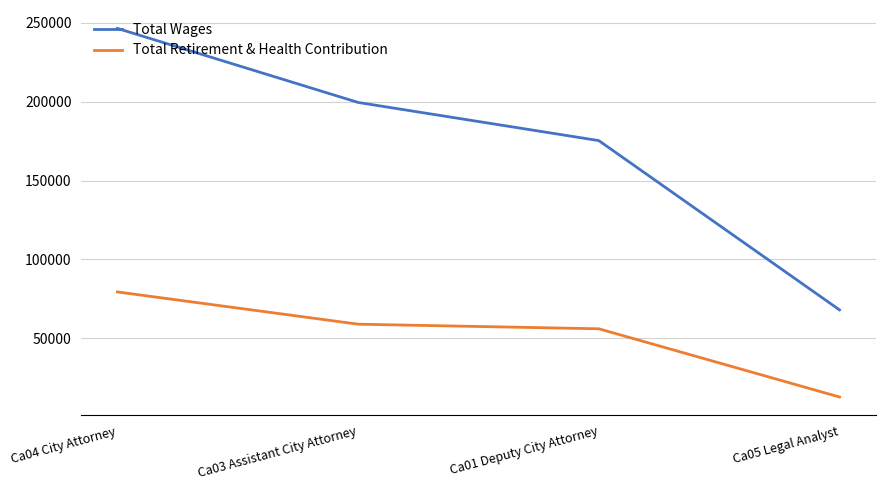

Does the chart display data point markers on the line(s)?

No